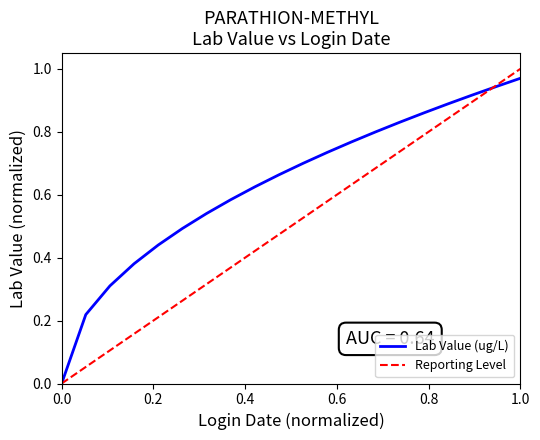

Which series has the largest total across all categories?

Lab Value (ug/L)